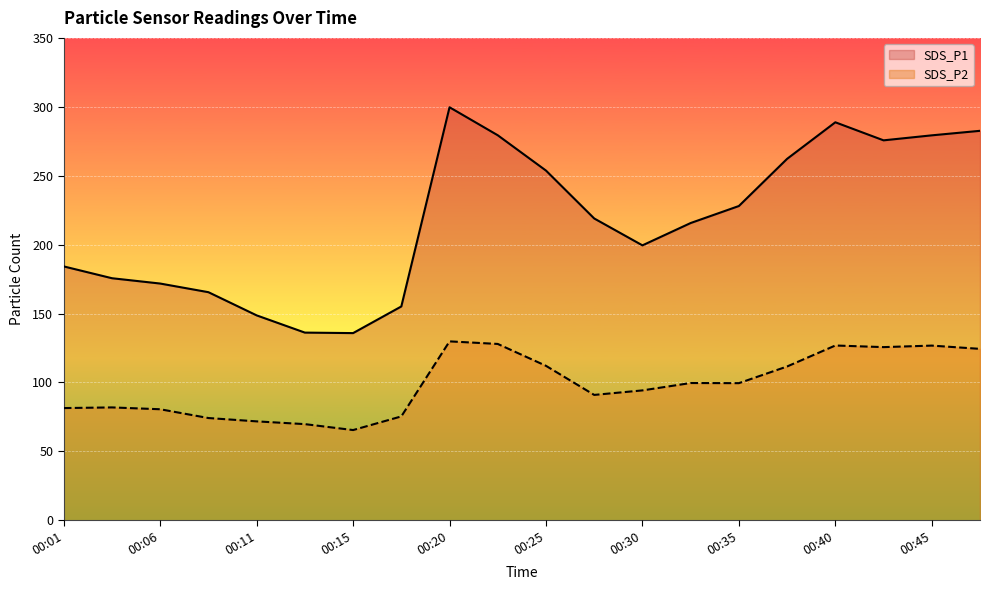

At which label does SDS_P1 first exceed 218?

00:20